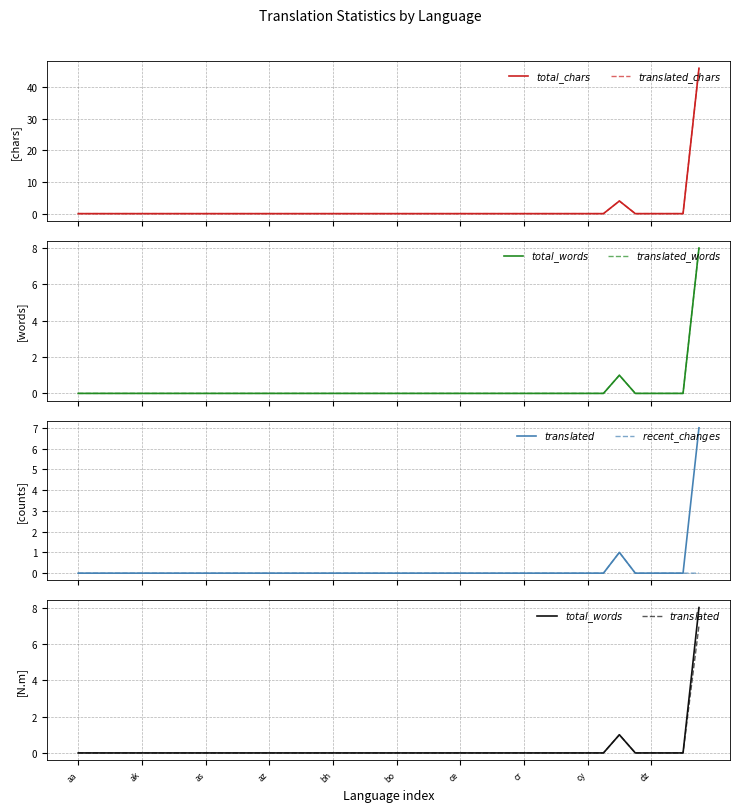

At which category does $translated\_chars$ reach its first local peak?

34